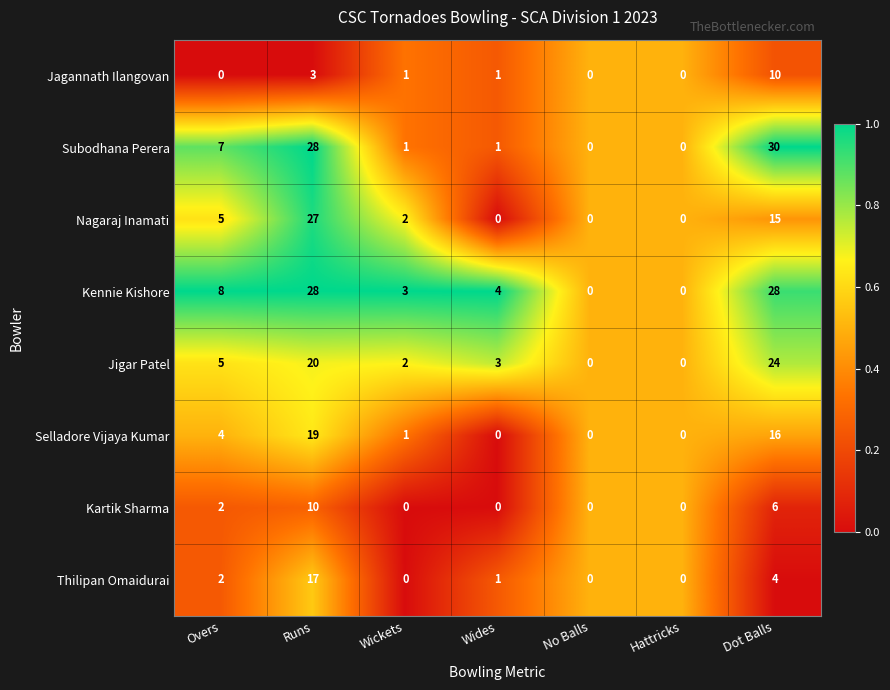

What is the difference between the maximum and minimum values in the Subodhana Perera series?

30